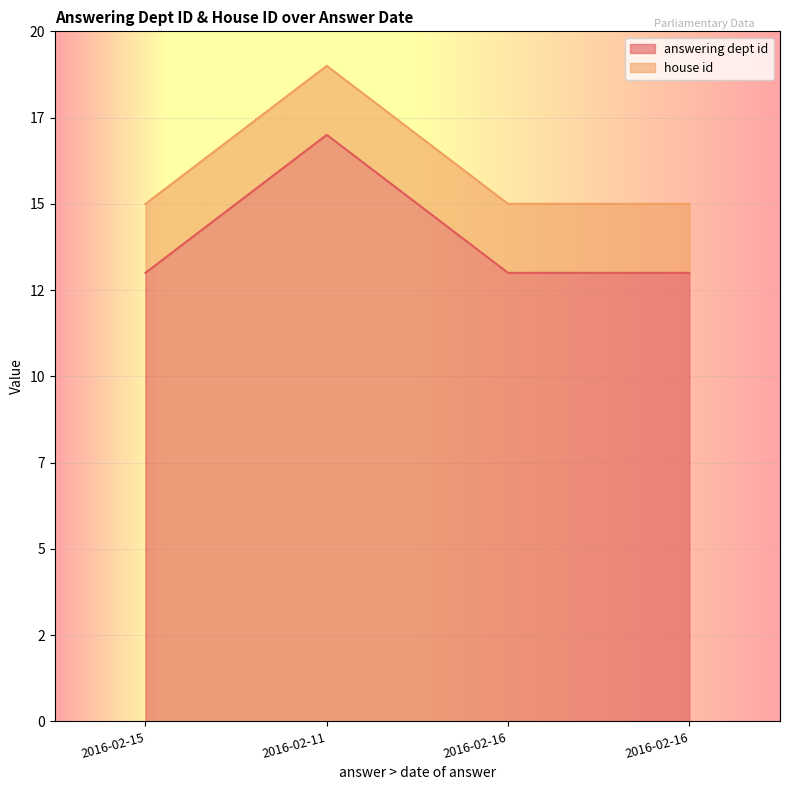

True or false: there are more than 2 points higher than both neighbors.

False